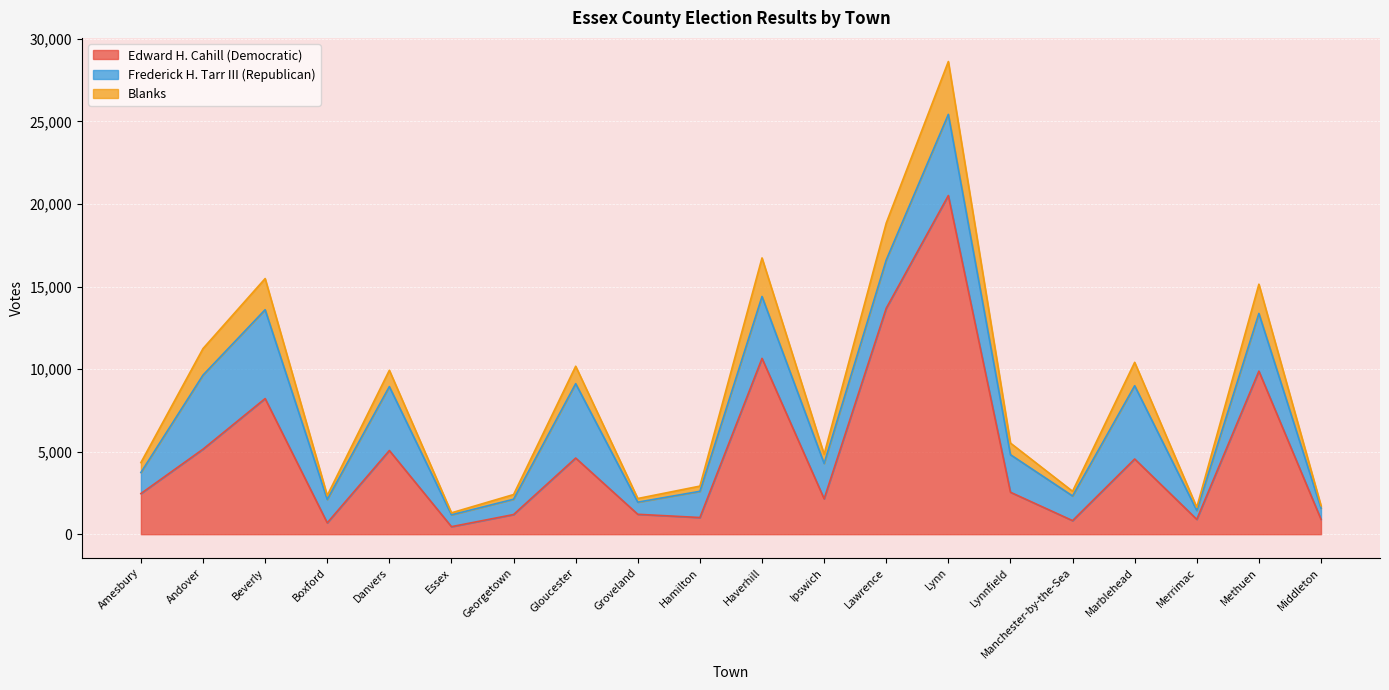

At which category does the chart reach its minimum across all series?

Essex